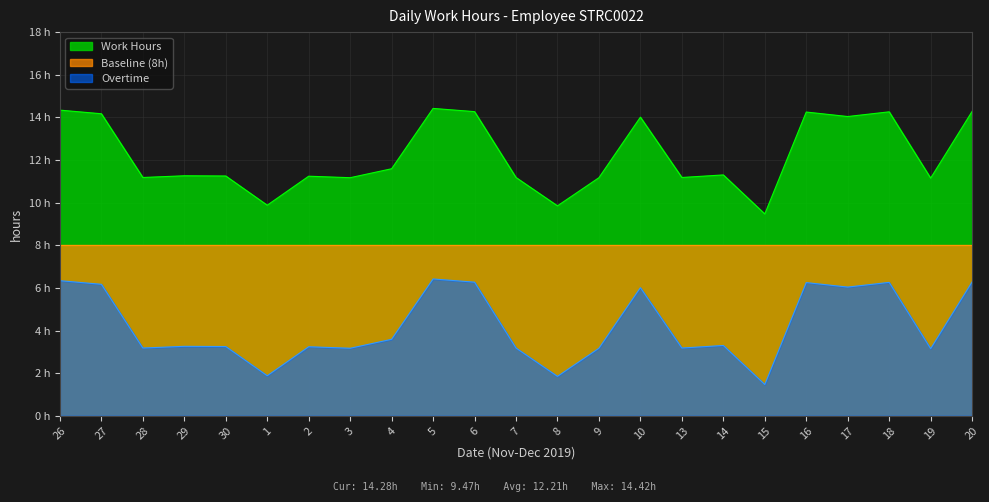

What is the average value of the Work Hours series?

12.2